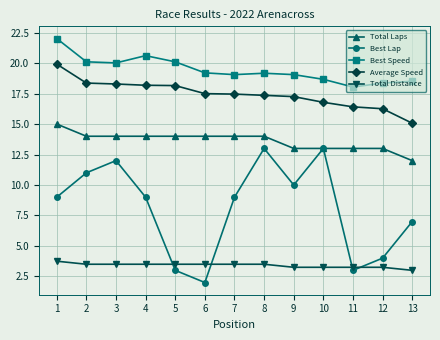

How many lines are shown in the chart?

5